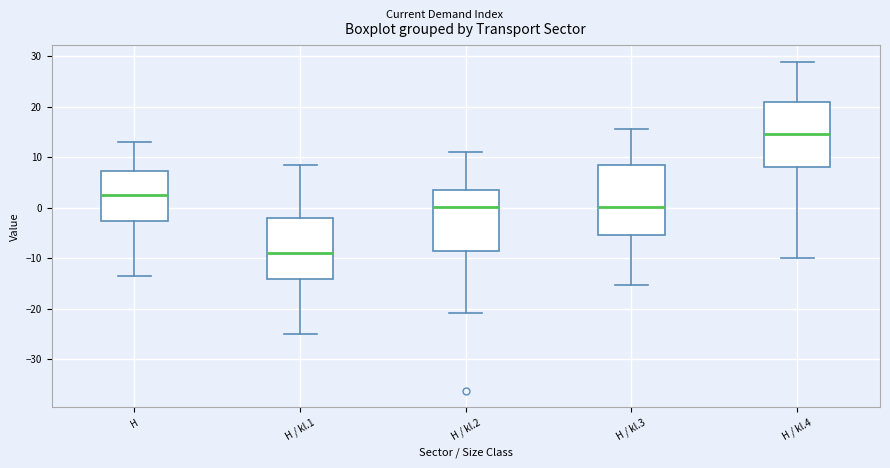

Which box has the lowest median line?

H / kl.1